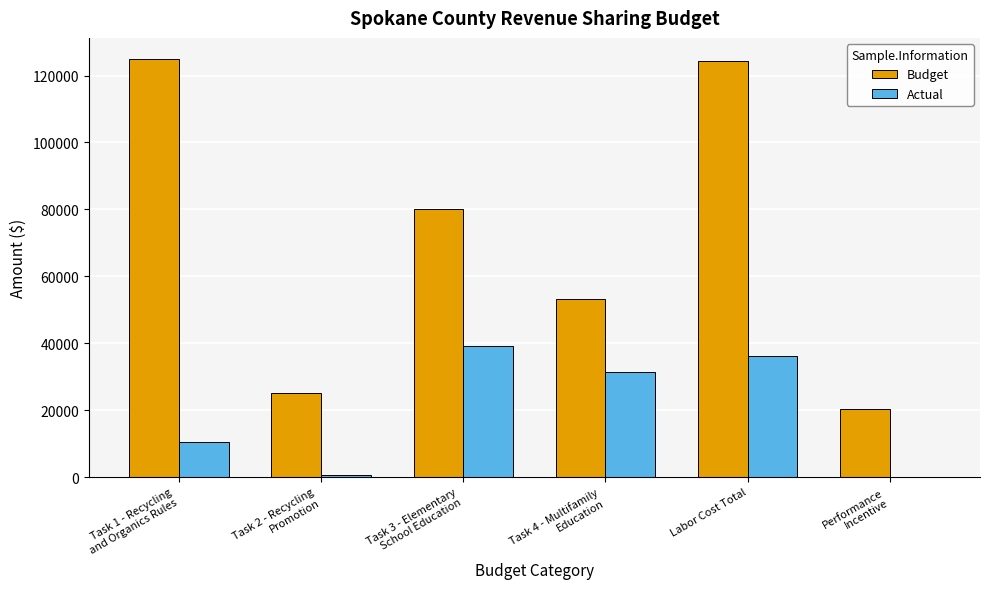

Which series has the largest total across all categories?

Budget